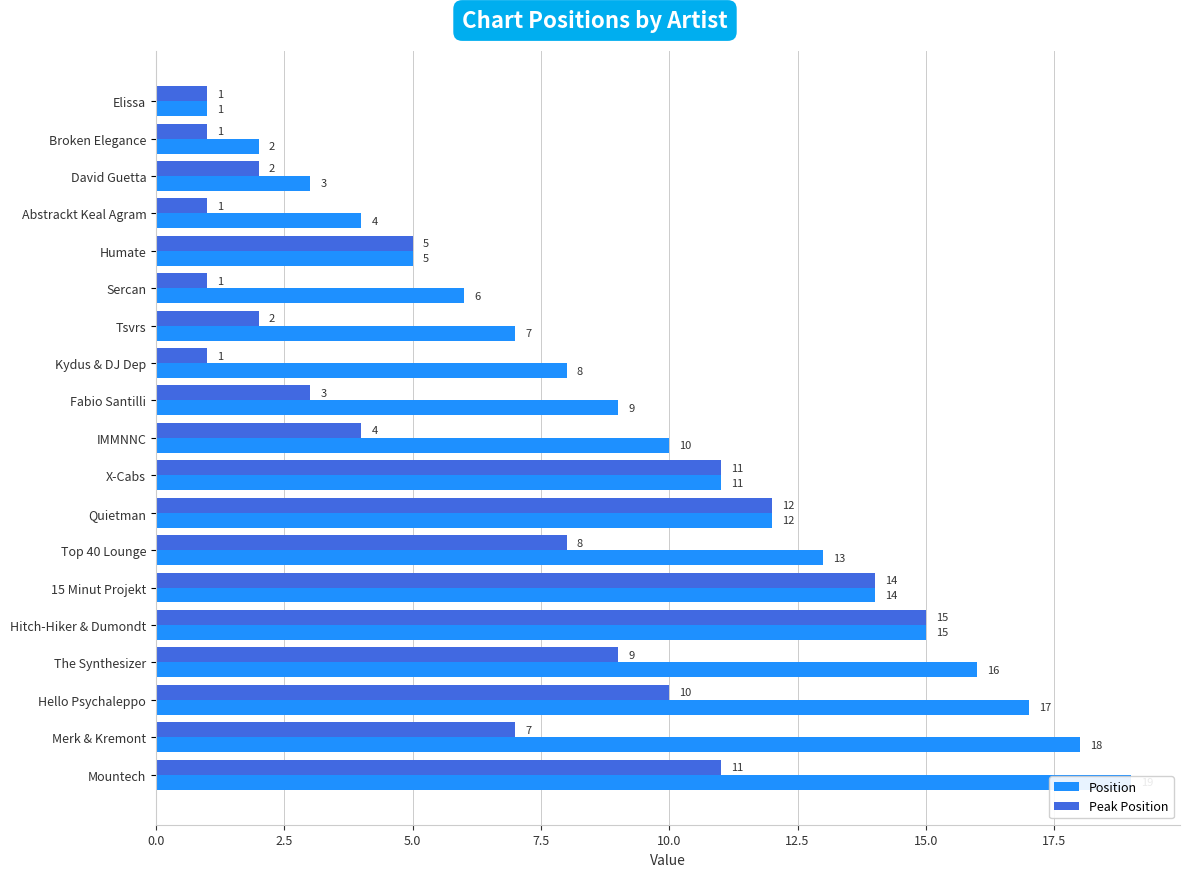

Reading left to right, extract all data points from this chart.

Position: 1	2	3	4	5	6	7	8	9	10	11	12	13	14	15	16	17	18	19
Peak Position: 1	1	2	1	5	1	2	1	3	4	11	12	8	14	15	9	10	7	11